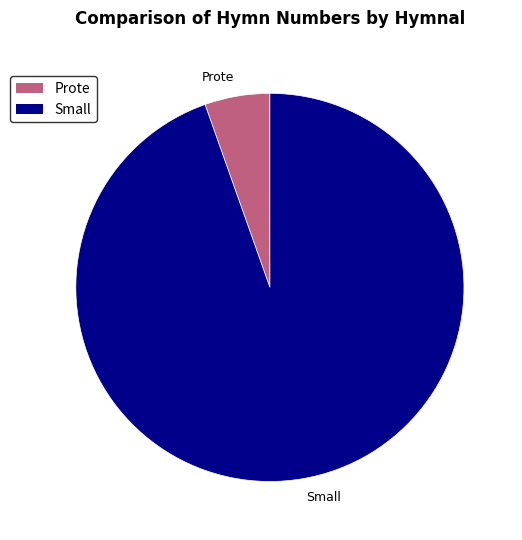

Is there a majority slice in this chart?

Yes